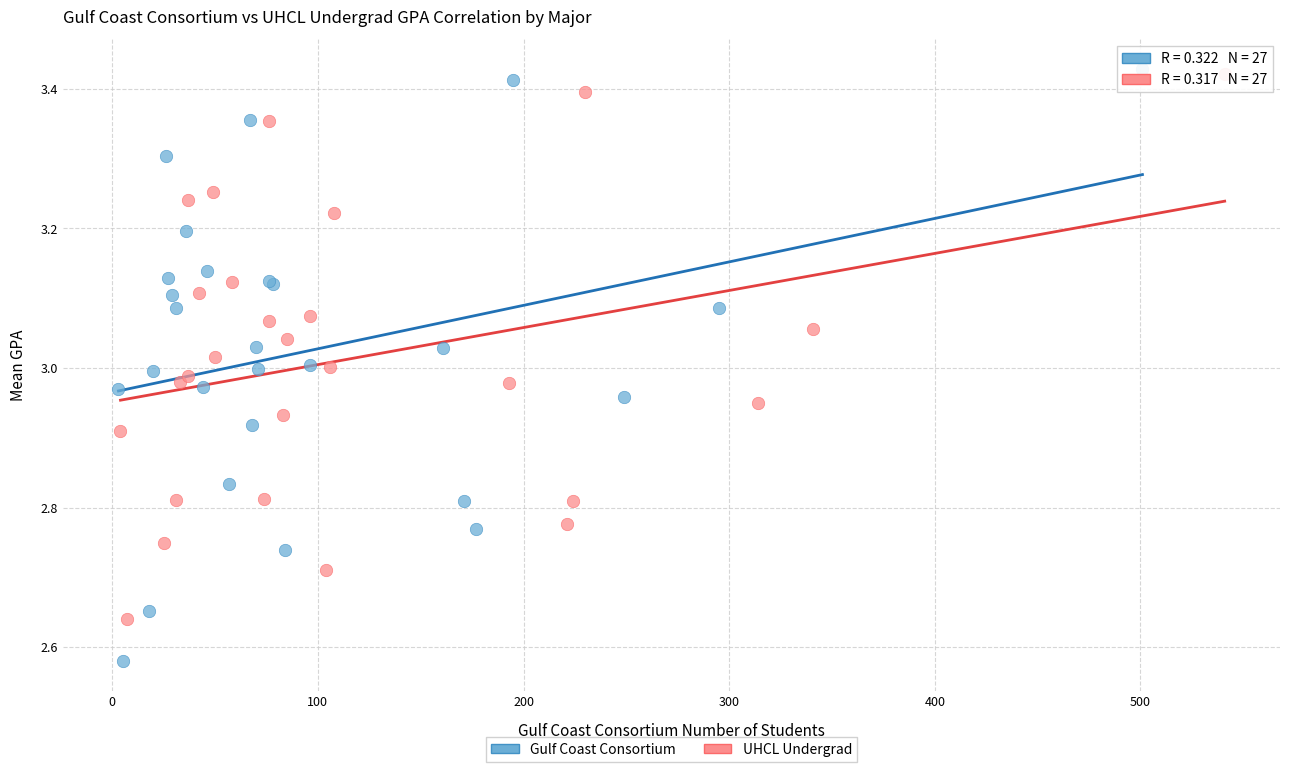

Which series has the largest Y range (max minus min)?

Gulf Coast Consortium